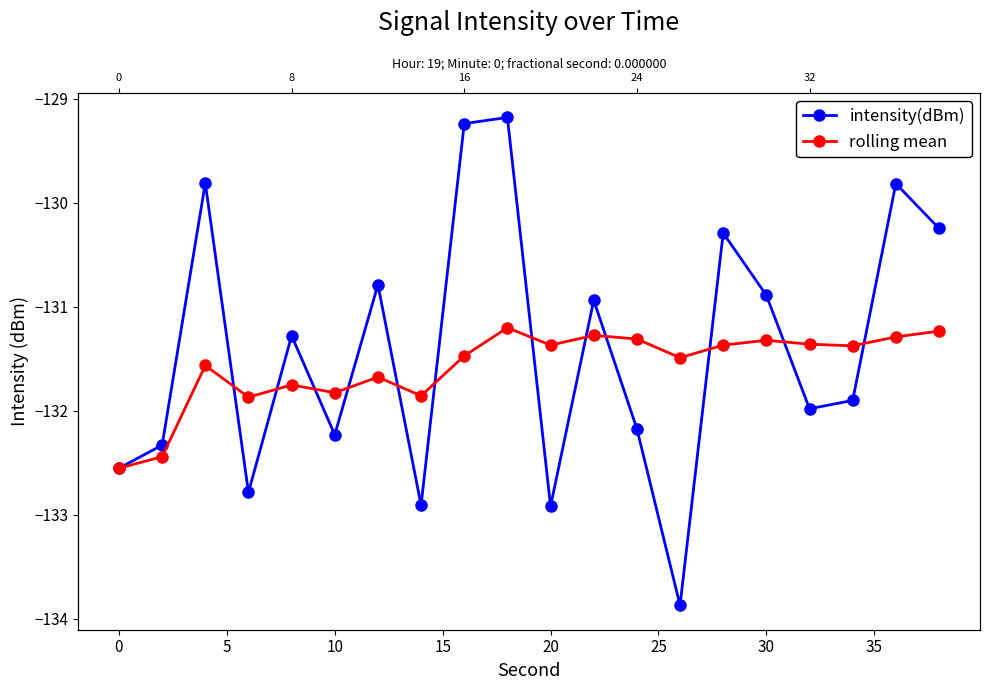

Reading right to left, what are all the values shown in this chart?

intensity(dBm): -130.2	-129.8	-131.9	-132.0	-130.9	-130.3	-133.9	-132.2	-130.9	-132.9	-129.2	-129.2	-132.9	-130.8	-132.2	-131.3	-132.8	-129.8	-132.3	-132.6
rolling mean: -131.2	-131.3	-131.4	-131.4	-131.3	-131.4	-131.5	-131.3	-131.3	-131.4	-131.2	-131.5	-131.9	-131.7	-131.8	-131.8	-131.9	-131.6	-132.4	-132.6